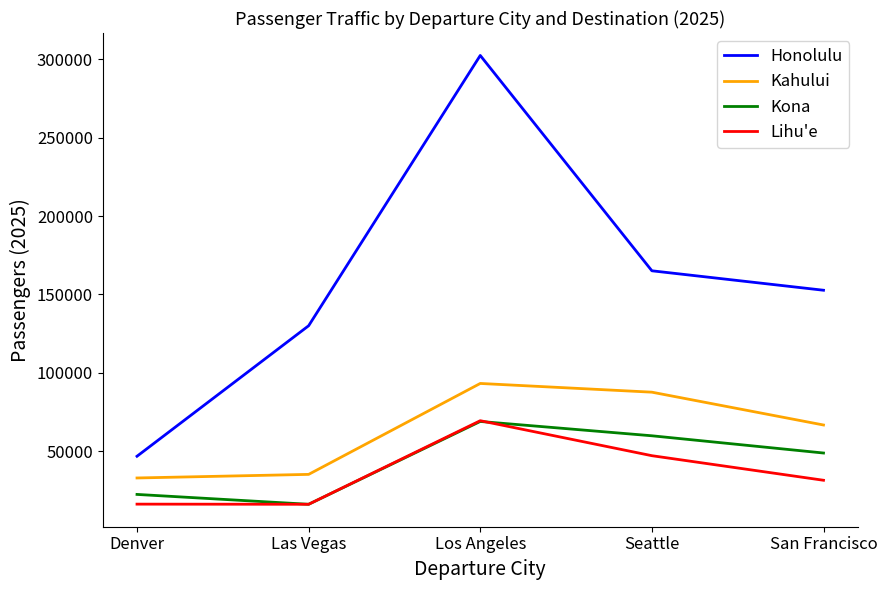

True or false: Kona and Honolulu intersect in this chart.

False